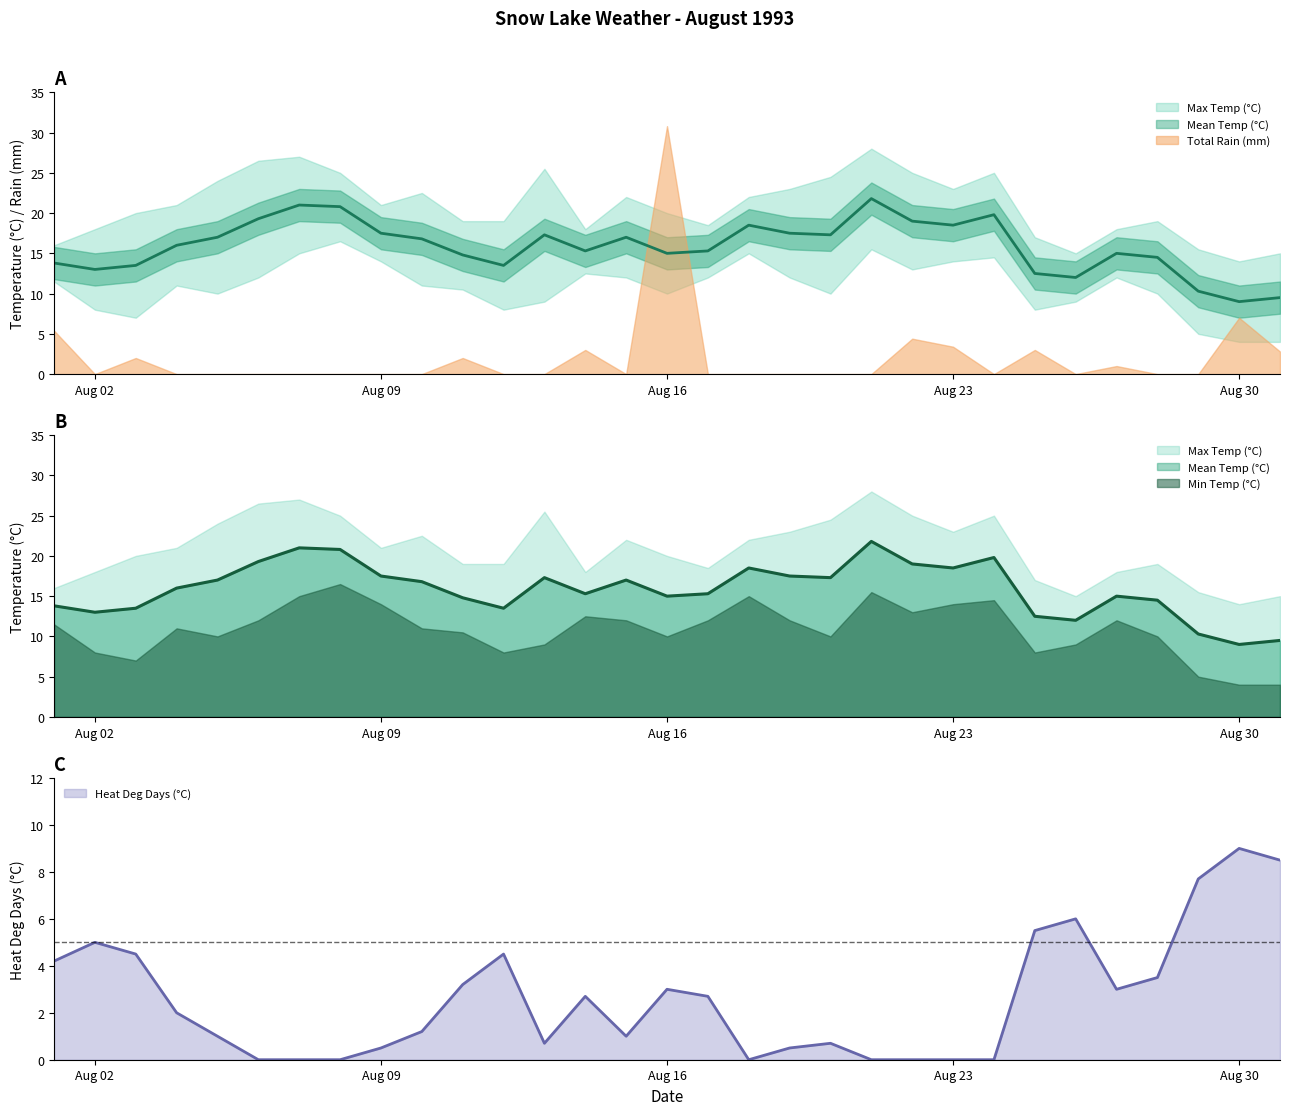

What is the difference between the maximum and minimum values in the Total Rain (mm) series?

30.8